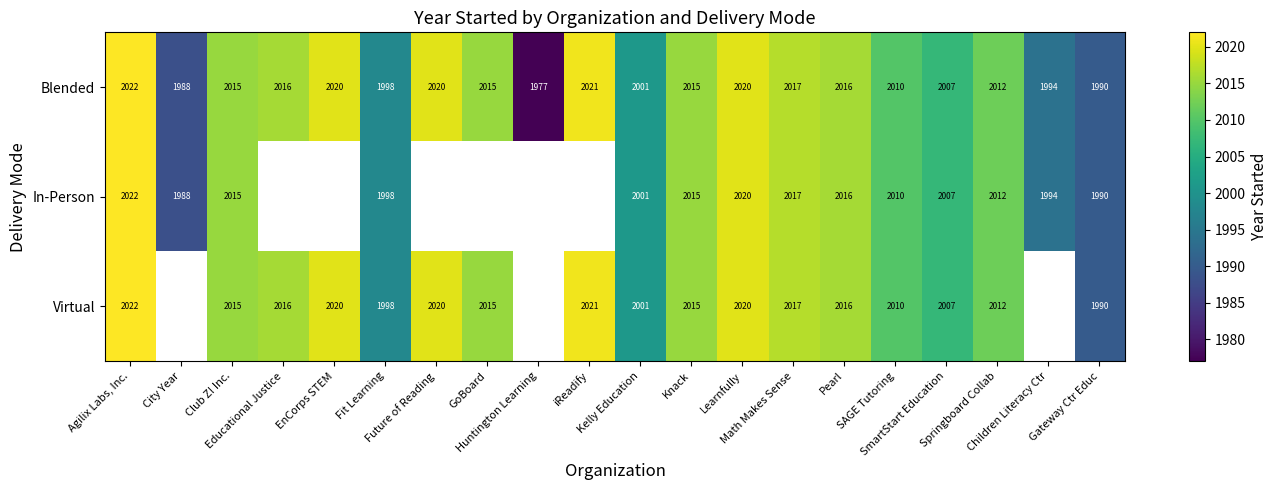

At how many categories does at least one series exceed 2015?

8